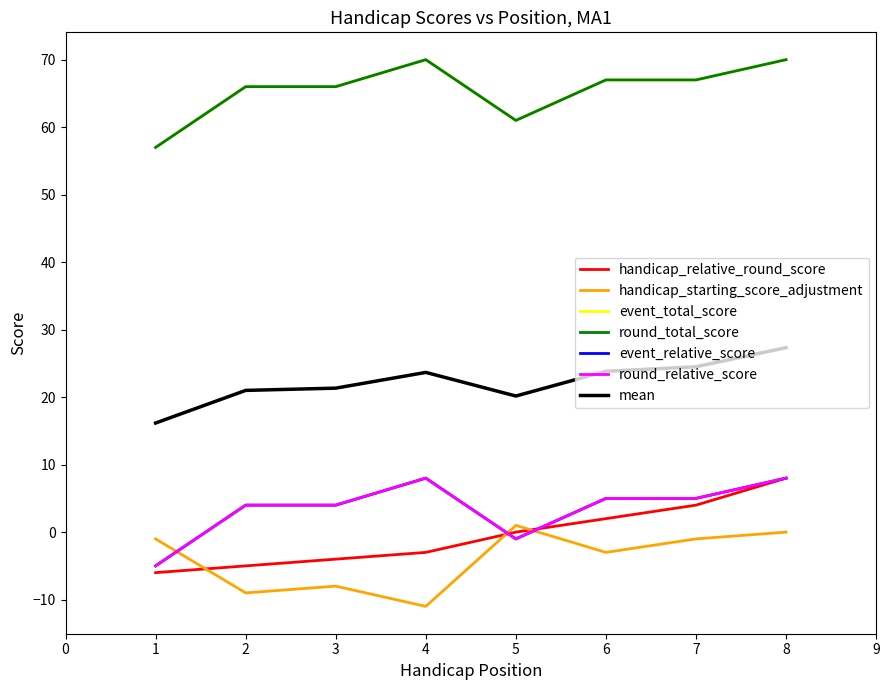

Does the chart display data point markers on the line(s)?

No